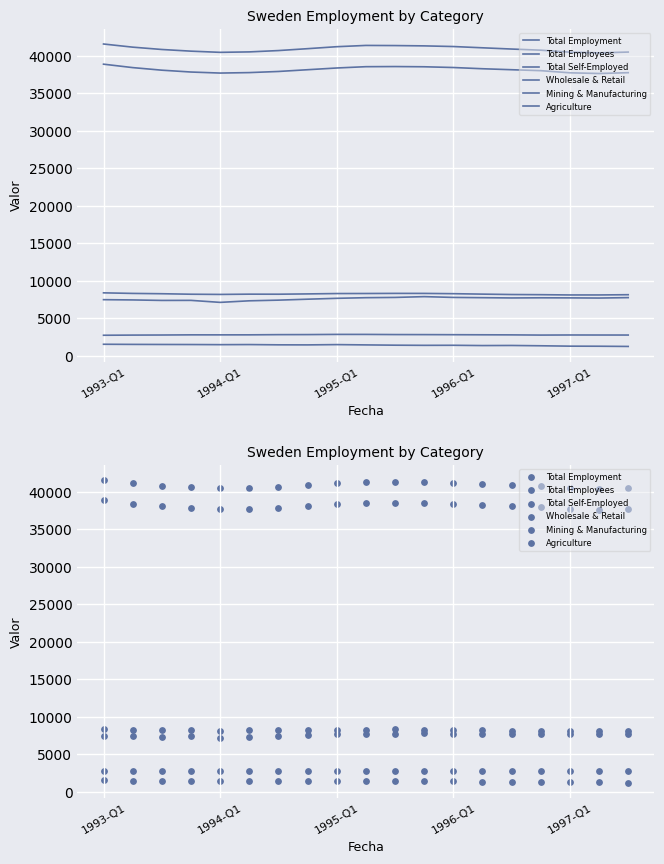

What are all the series names shown in the legend?

Total Employment, Total Employees, Total Self-Employed, Wholesale & Retail, Mining & Manufacturing, Agriculture